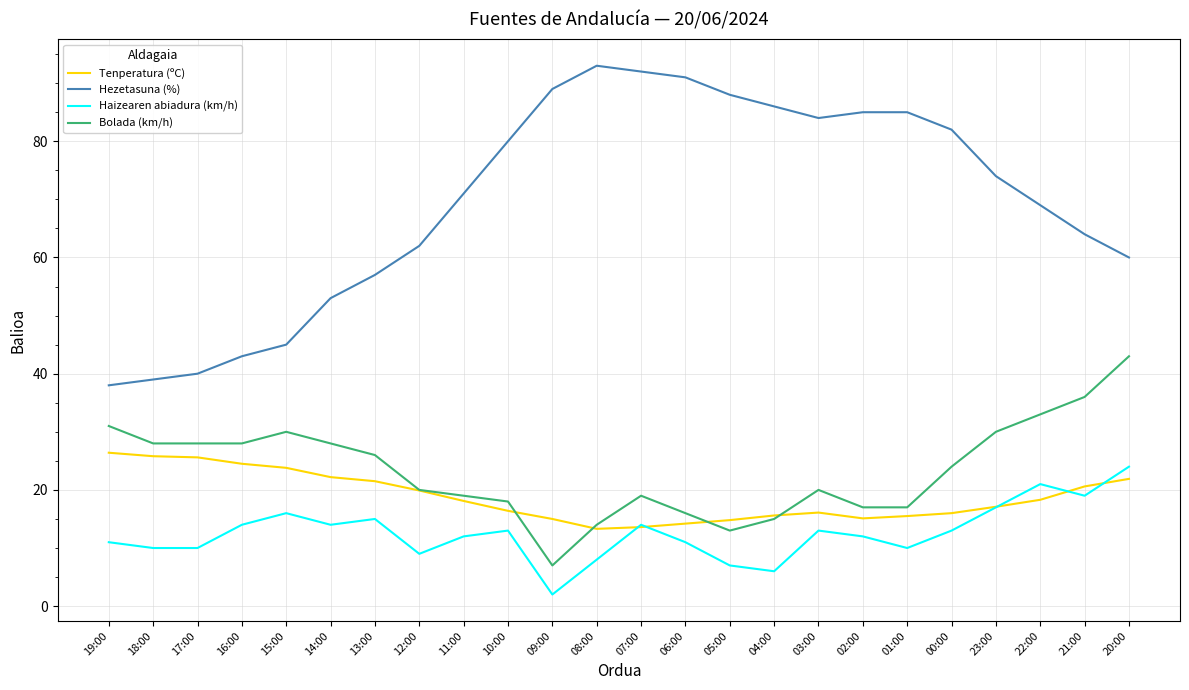

Which label corresponds to the largest value in the chart?

08:00